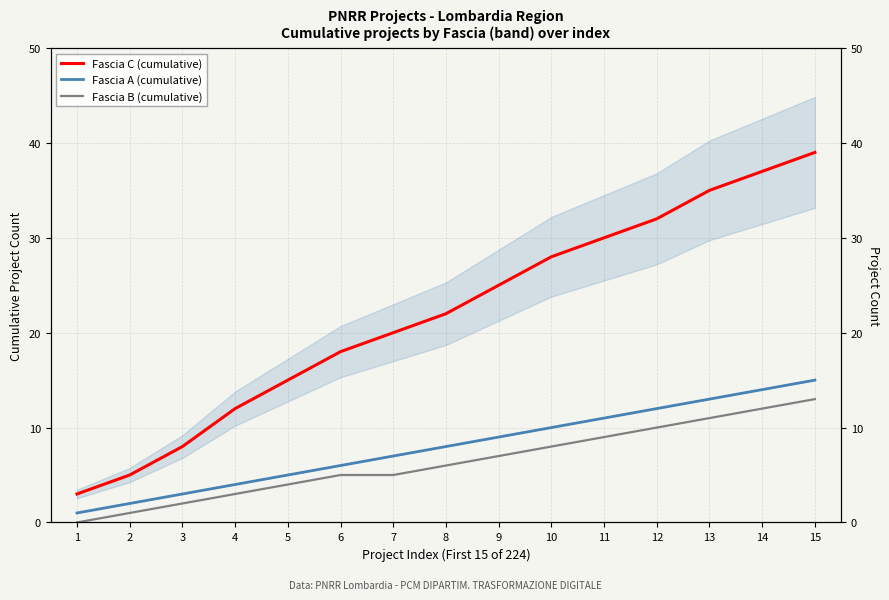

What are all the series names shown in the legend?

Fascia C (cumulative), Fascia A (cumulative), Fascia B (cumulative)